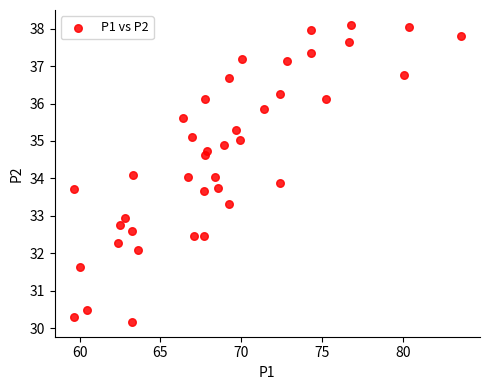

What is the range of X values (max minus min)?

23.9